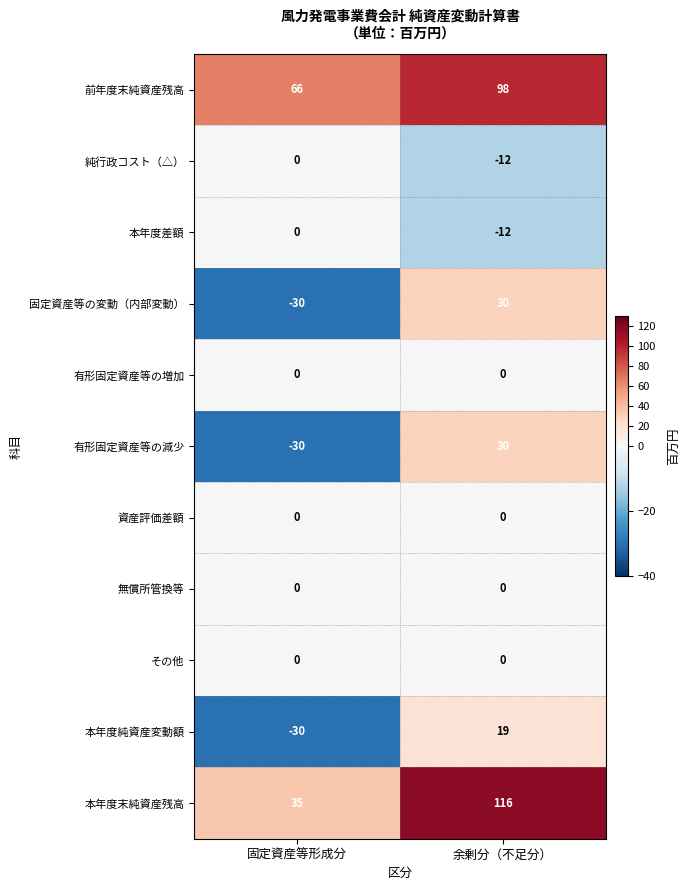

True or false: 前年度末純資産残高 has a value of 43 at 固定資産等形成分.

False